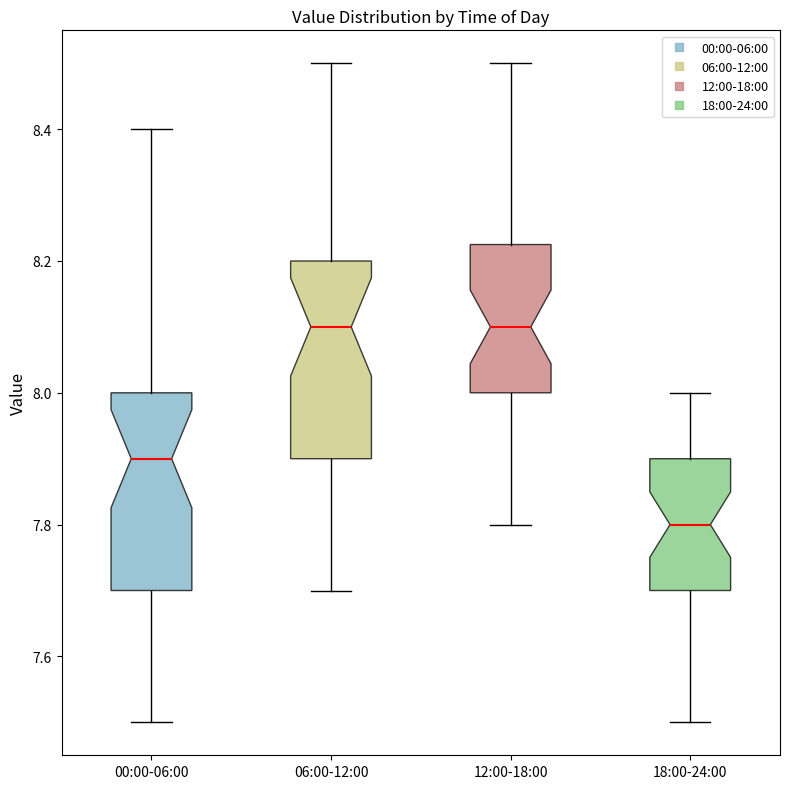

Reading left to right, transcribe this box plot: for each box, give where its median line is, the range the box spans, and where its two whiskers end, as read against the y-axis. The values are not printed on the chart, so give them approximately, as read against the axis.

00:00-06:00: median 7.90, box 7.70 to 8.00, whiskers 7.50 to 8.40
06:00-12:00: median 8.10, box 7.90 to 8.20, whiskers 7.70 to 8.50
12:00-18:00: median 8.10, box 8.00 to 8.22, whiskers 7.80 to 8.50
18:00-24:00: median 7.80, box 7.70 to 7.90, whiskers 7.50 to 8.00